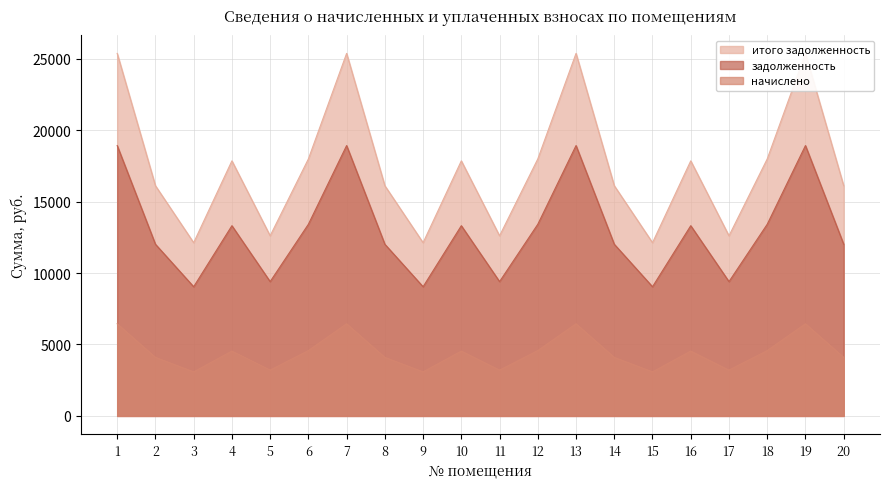

Reading right to left, what are all the values shown in this chart?

задолженность: 12015.9	18922.1	13413.1	9401.2	13313.3	9041.9	12015.9	18922.1	13413.1	9401.2	13313.3	9041.9	12015.9	18922.1	13413.1	9401.2	13313.3	9041.9	12015.9	18922.1
начислено: 4096.0	6450.2	4572.2	3204.7	4538.3	3082.2	4096.0	6450.2	4572.2	3204.7	4538.3	3082.2	4096.0	6450.2	4572.2	3204.7	4538.3	3082.2	4096.0	6450.2
итого задолженность: 16111.9	25372.3	17985.4	12605.9	17851.6	12124.1	16111.9	25372.3	17985.4	12605.9	17851.6	12124.1	16111.9	25372.3	17985.4	12605.9	17851.6	12124.1	16111.9	25372.3